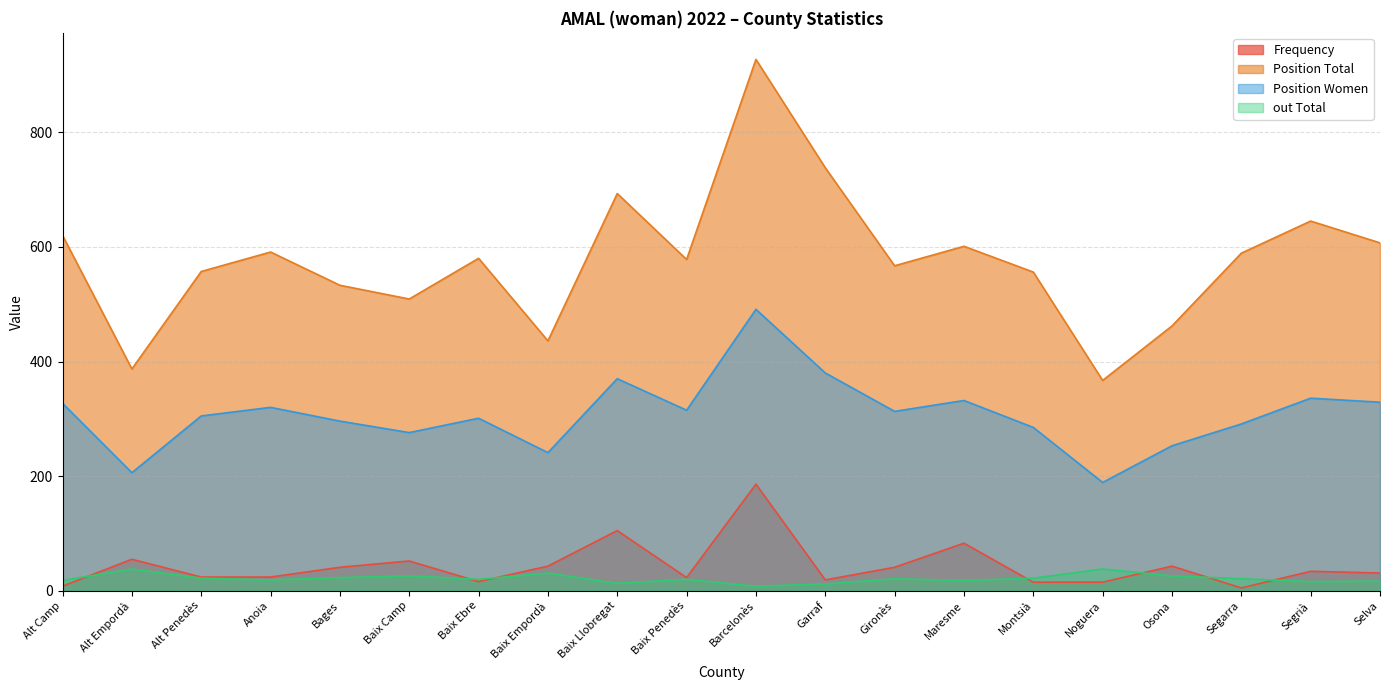

What is the sum of all Frequency values?

863